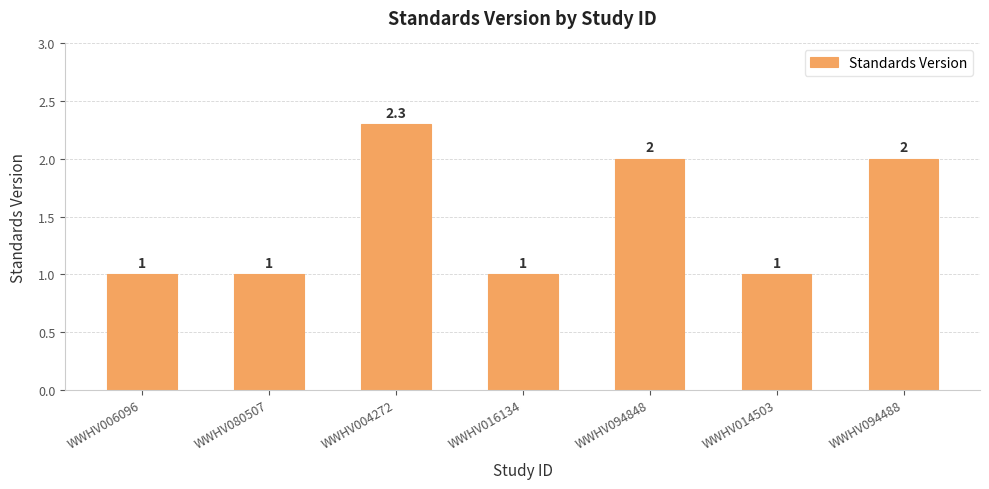

What is the label of the 4th bar from the right?

WWHV016134